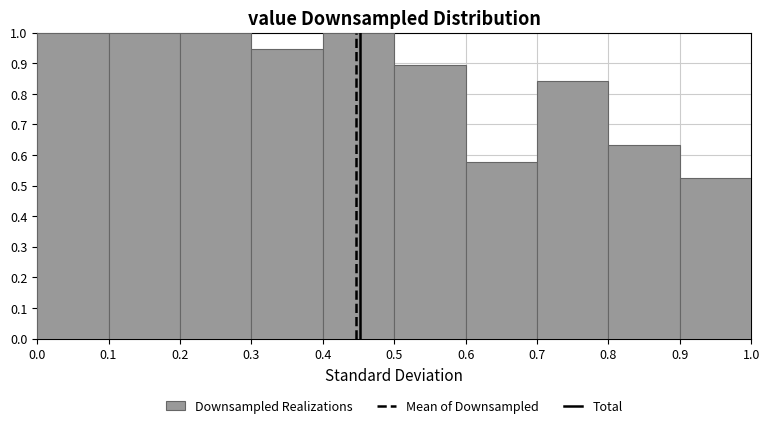

What is the height of the bar covering 0.3 to 0.4 on the x-axis? The values are not printed on the chart, so give them approximately, as read against the axis.

0.95